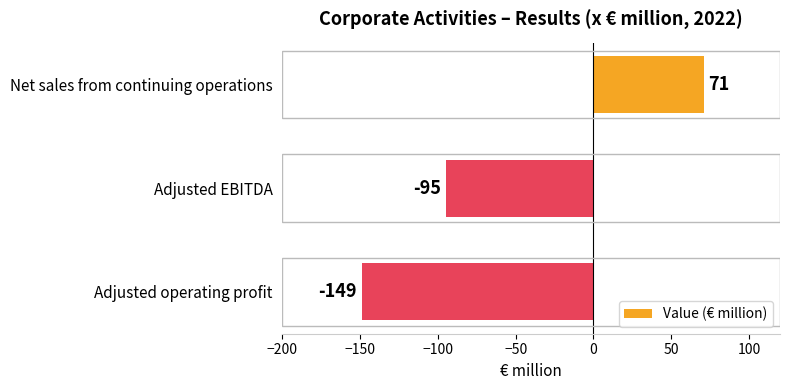

How many distinct data groups are displayed?

1